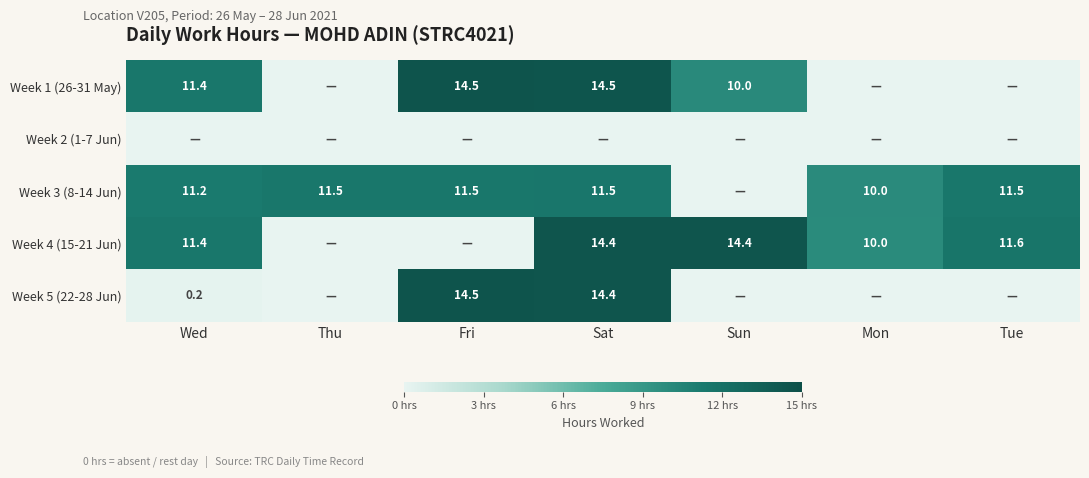

Is it true that Week 4 (15-21 Jun) equals 4.9 at Sat?

False